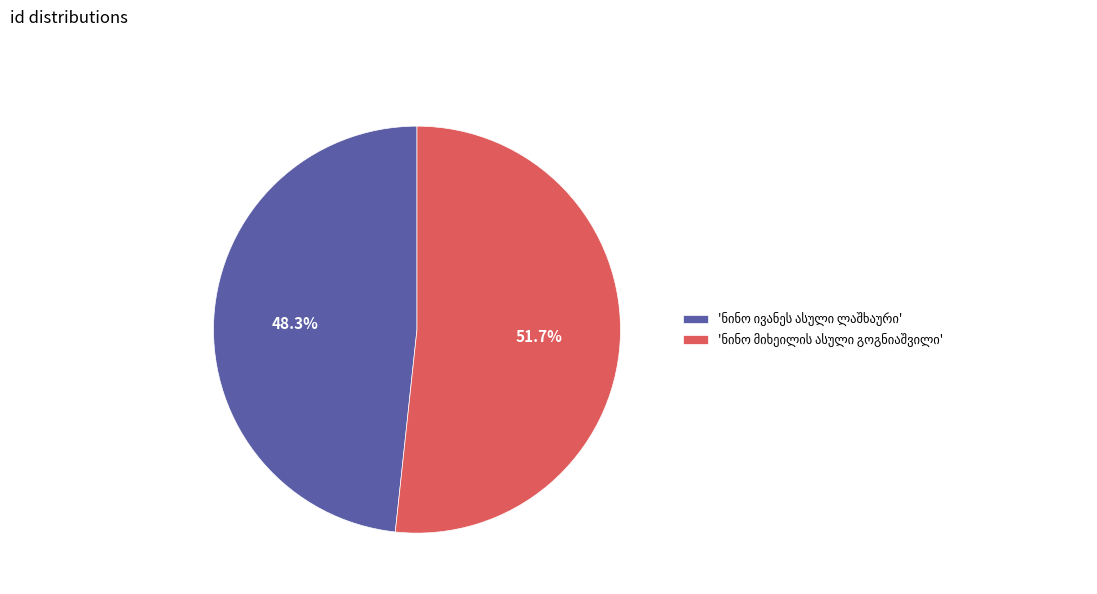

Is there any slice that represents more than half of the pie?

Yes